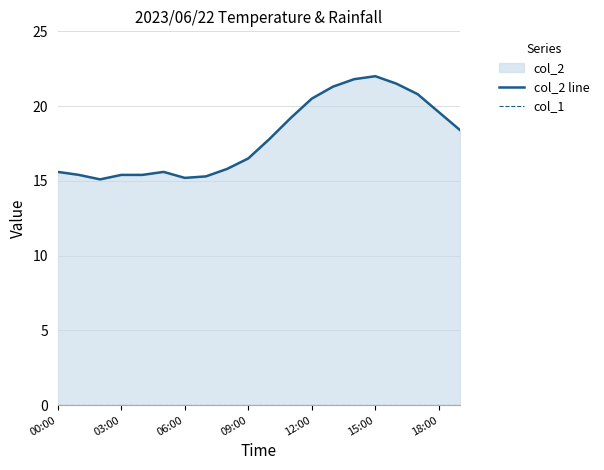

True or false: col_2 line and col_1 intersect in this chart.

False